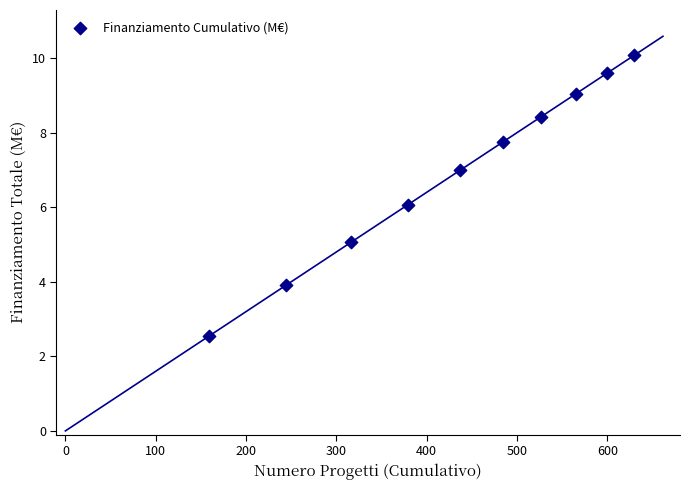

What is the average Y value?

6.9